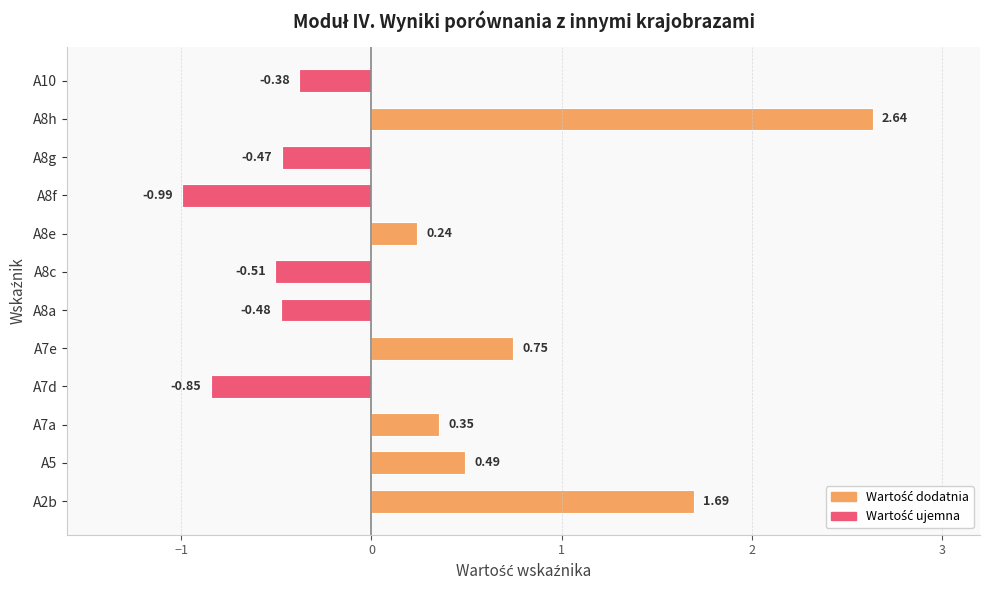

What is the difference between the second highest and second lowest values?

2.5